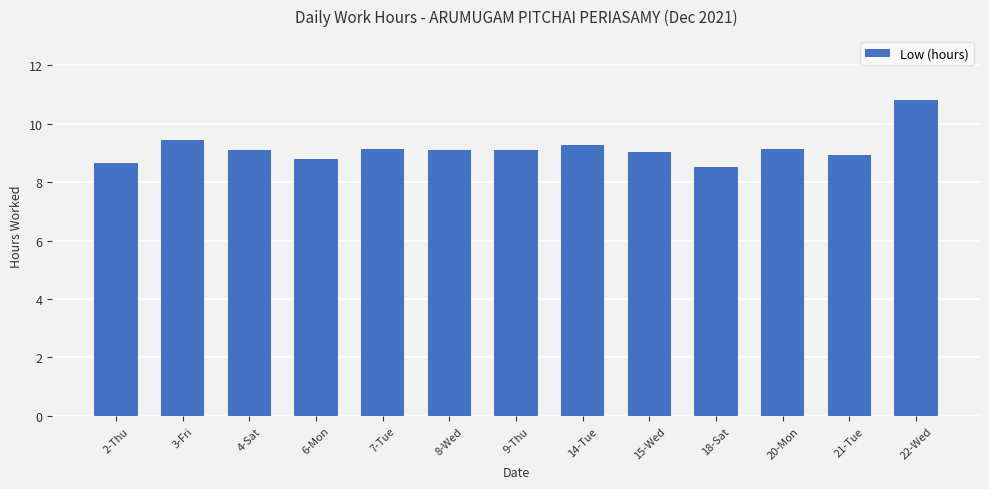

Is it true that the value at 7-Tue is 9.2?

True